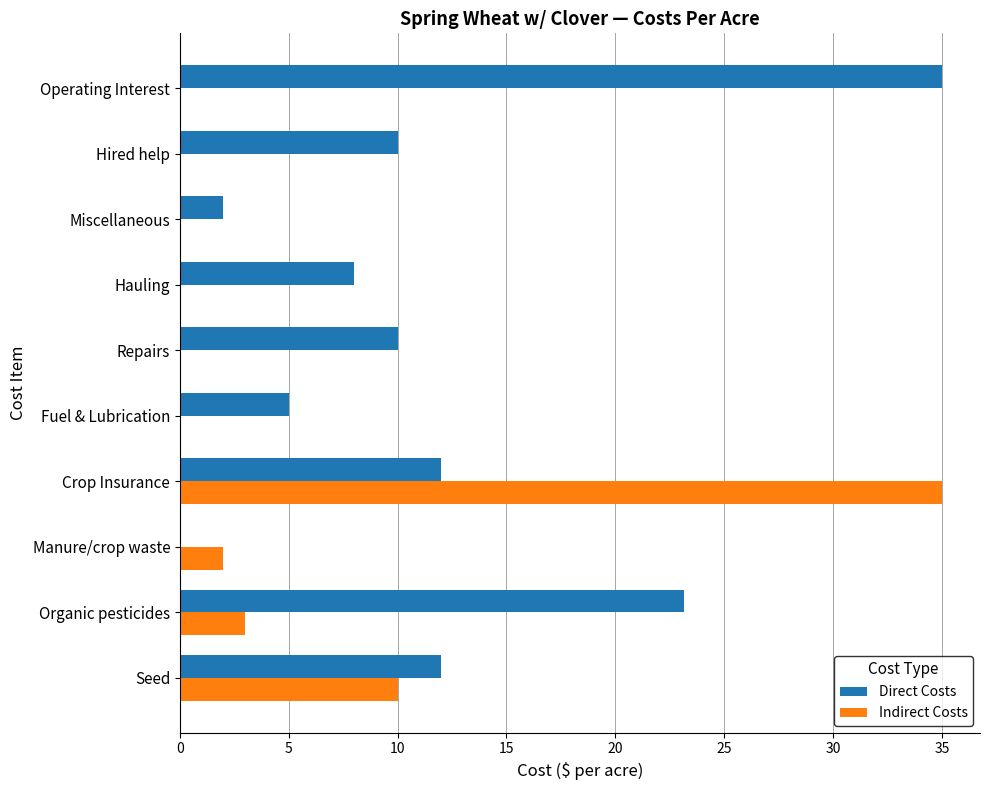

Which series changed the most between Seed and Repairs?

Indirect Costs